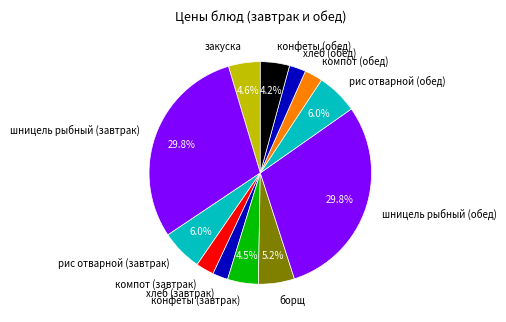

To the nearest percent, what percentage of the pie is закуска?

5%